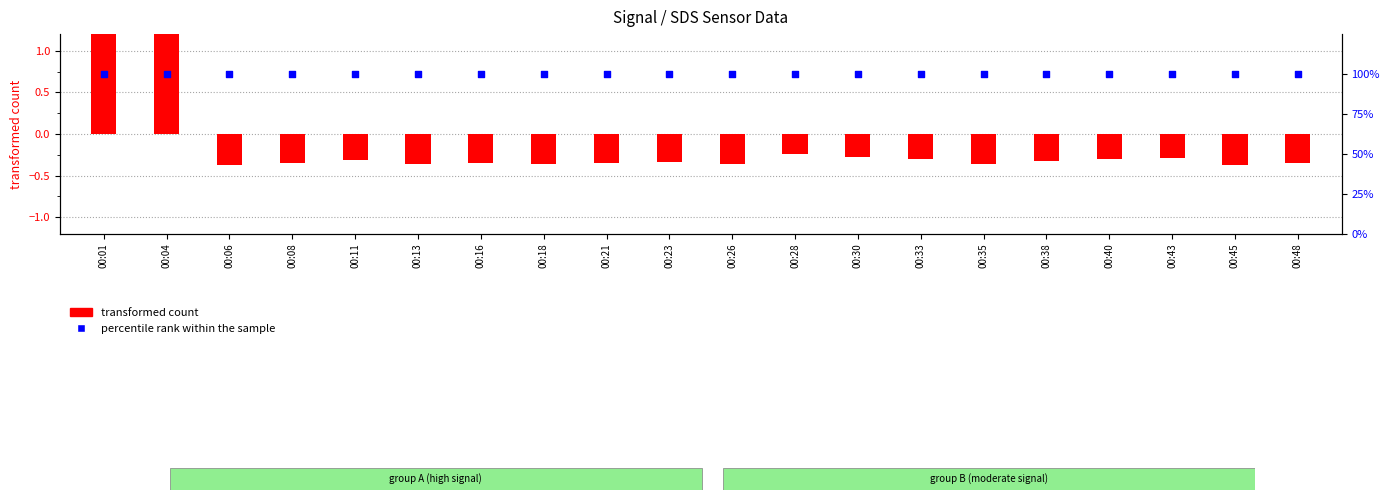

Which series has the largest total across all categories?

percentile rank within the sample